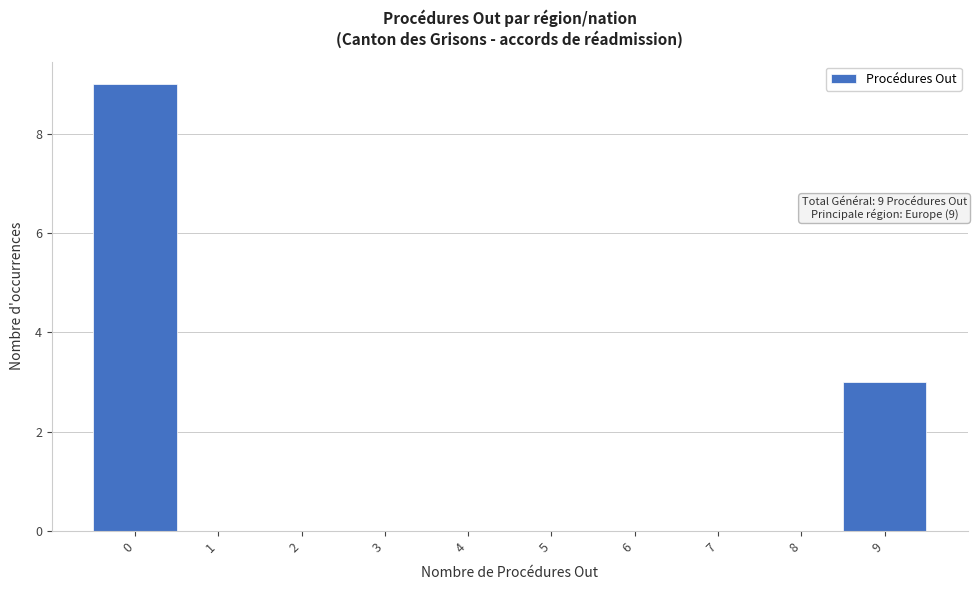

Reading left to right, what are all the values shown in this chart?

0=9	1=0	2=0	3=0	4=0	5=0	6=0	7=0	8=0	9=3